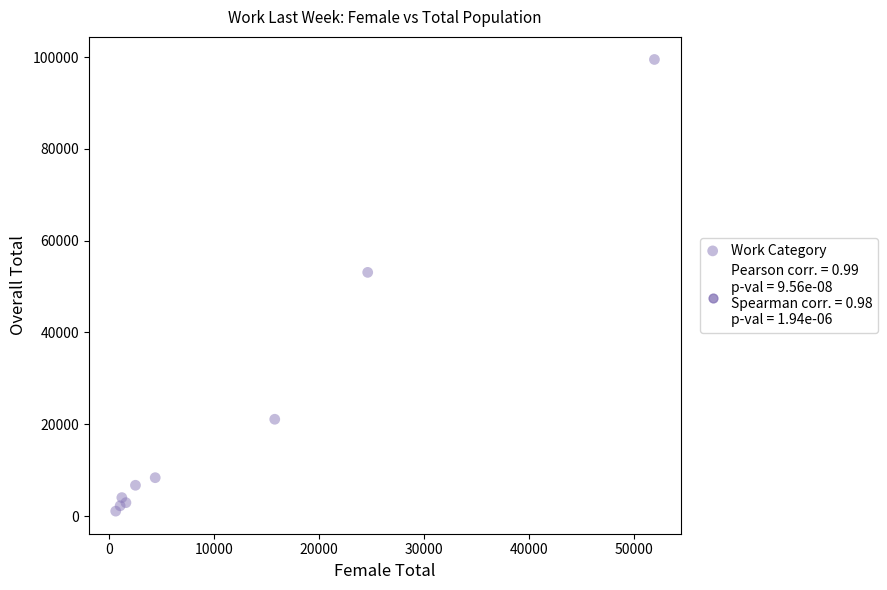

What Y value in the scatter plot is closest to 50284?

53104